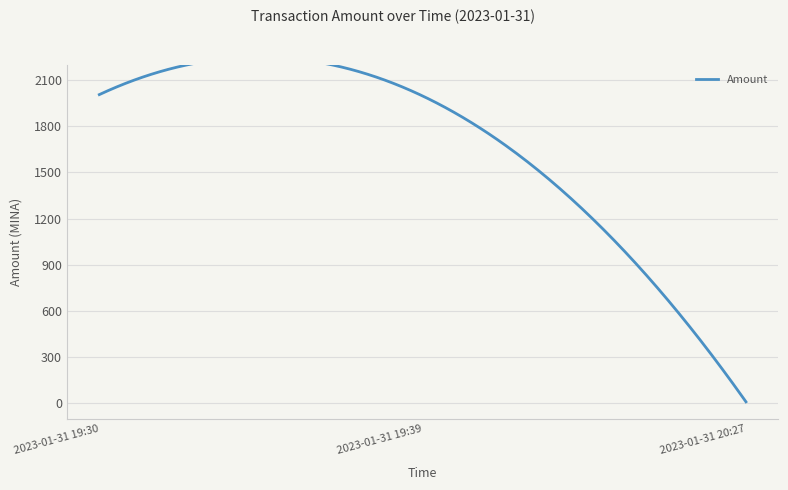

What is the ratio of the value at 2023-01-31 19:30 to the value at 2023-01-31 20:27?

200.5